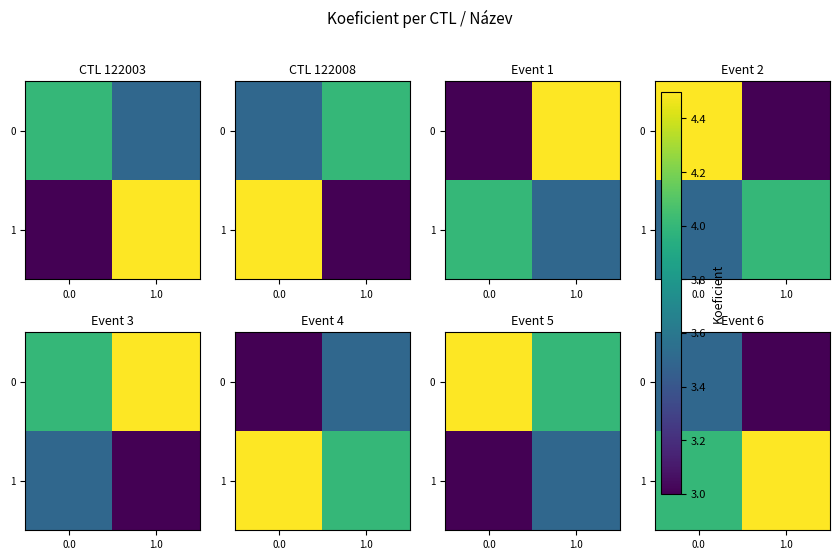

What is the difference between the 0 values at 0.0 and 1.0?

0.5